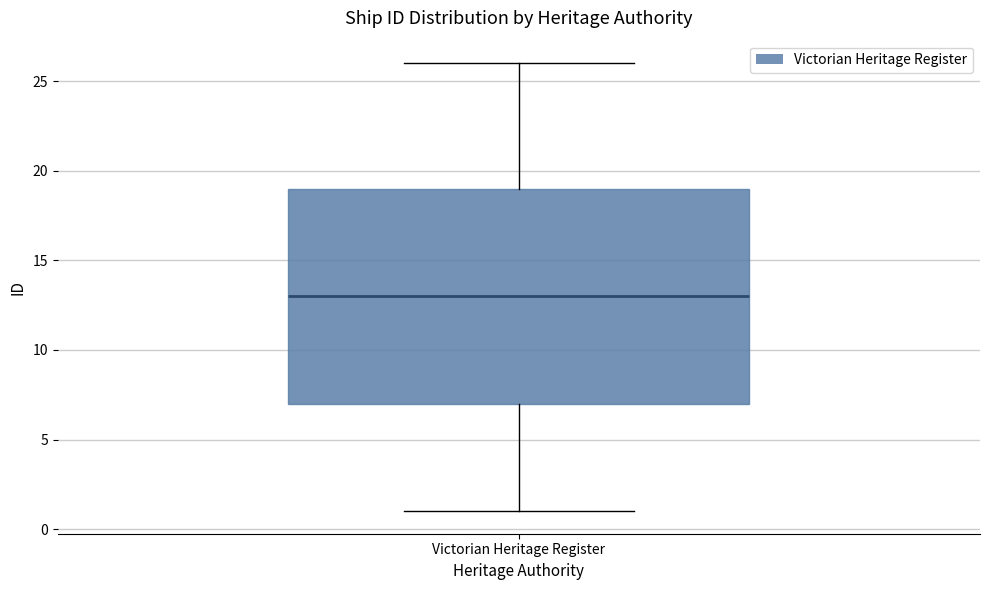

Transcribe this box plot: give where the median line is, the range the box spans, and where the two whiskers end, as read against the y-axis. The values are not printed on the chart, so give them approximately, as read against the axis.

median 13, box 7 to 19, whiskers 1 to 26